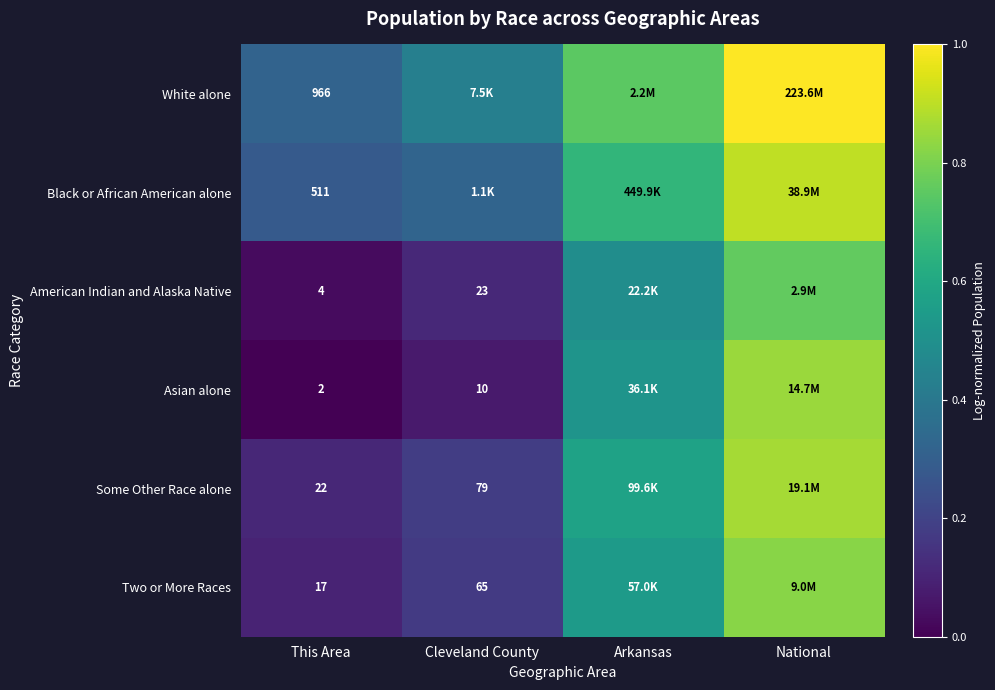

Is the value of Asian alone at This Area greater than the value of American Indian and Alaska Native at Cleveland County?

No